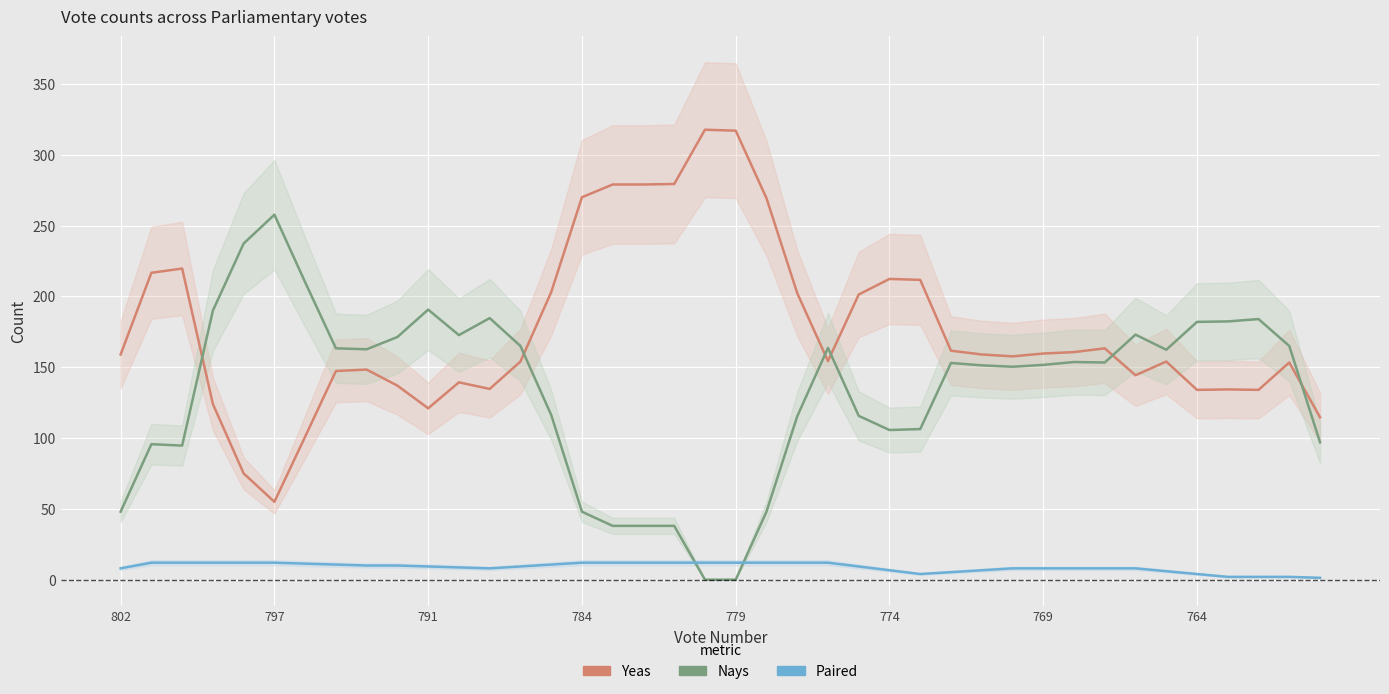

At how many categories does at least one series exceed 90?

40